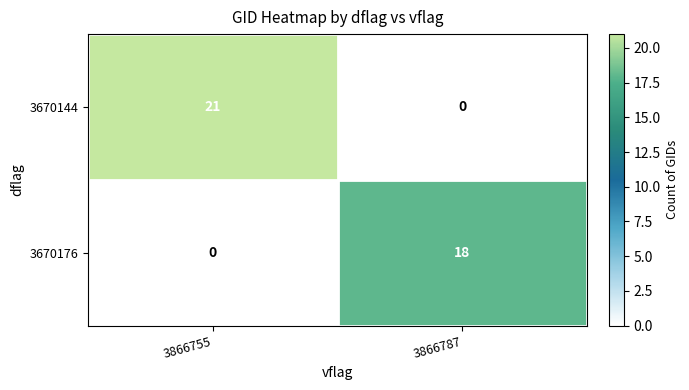

Which series has the largest range (max minus min)?

row_0